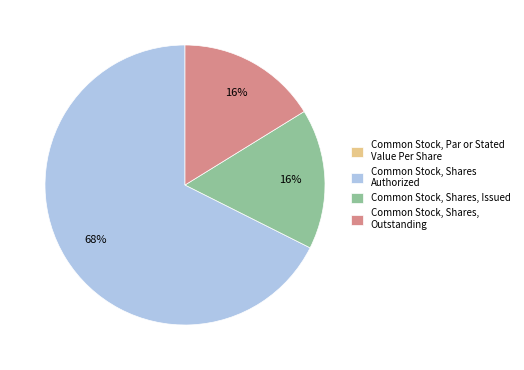

To the nearest percent, what portion does Common Stock, Shares, Issued represent?

16%